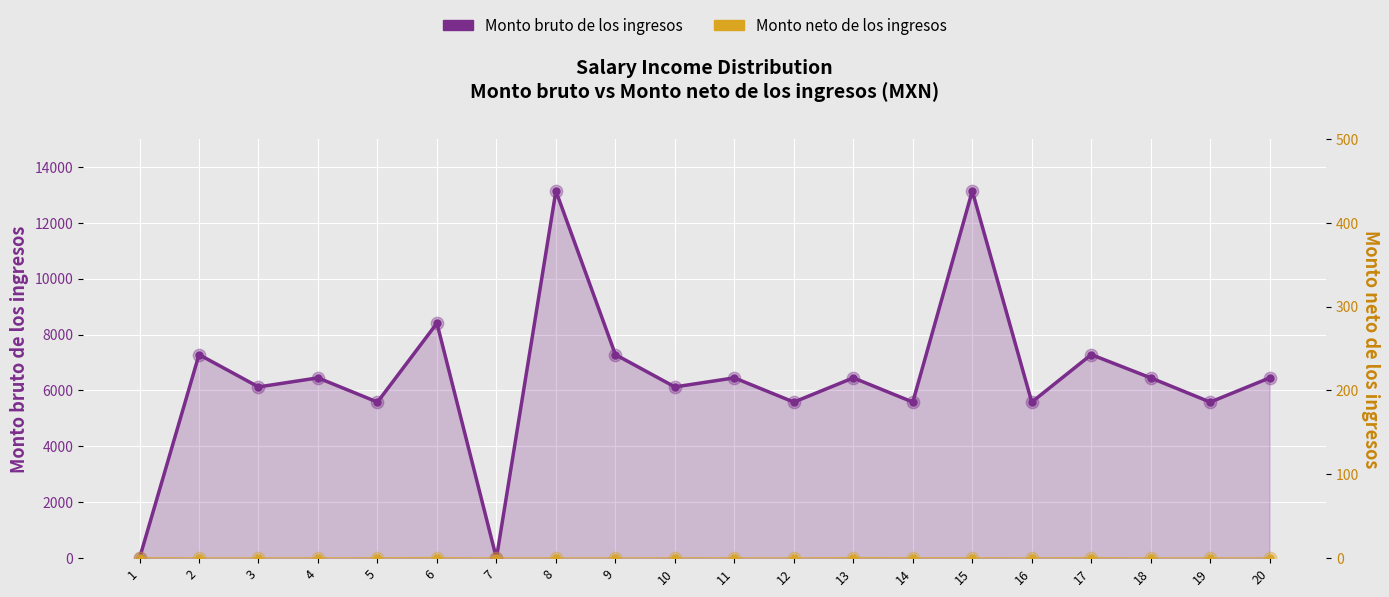

What is the total value across all series at 6?

8405